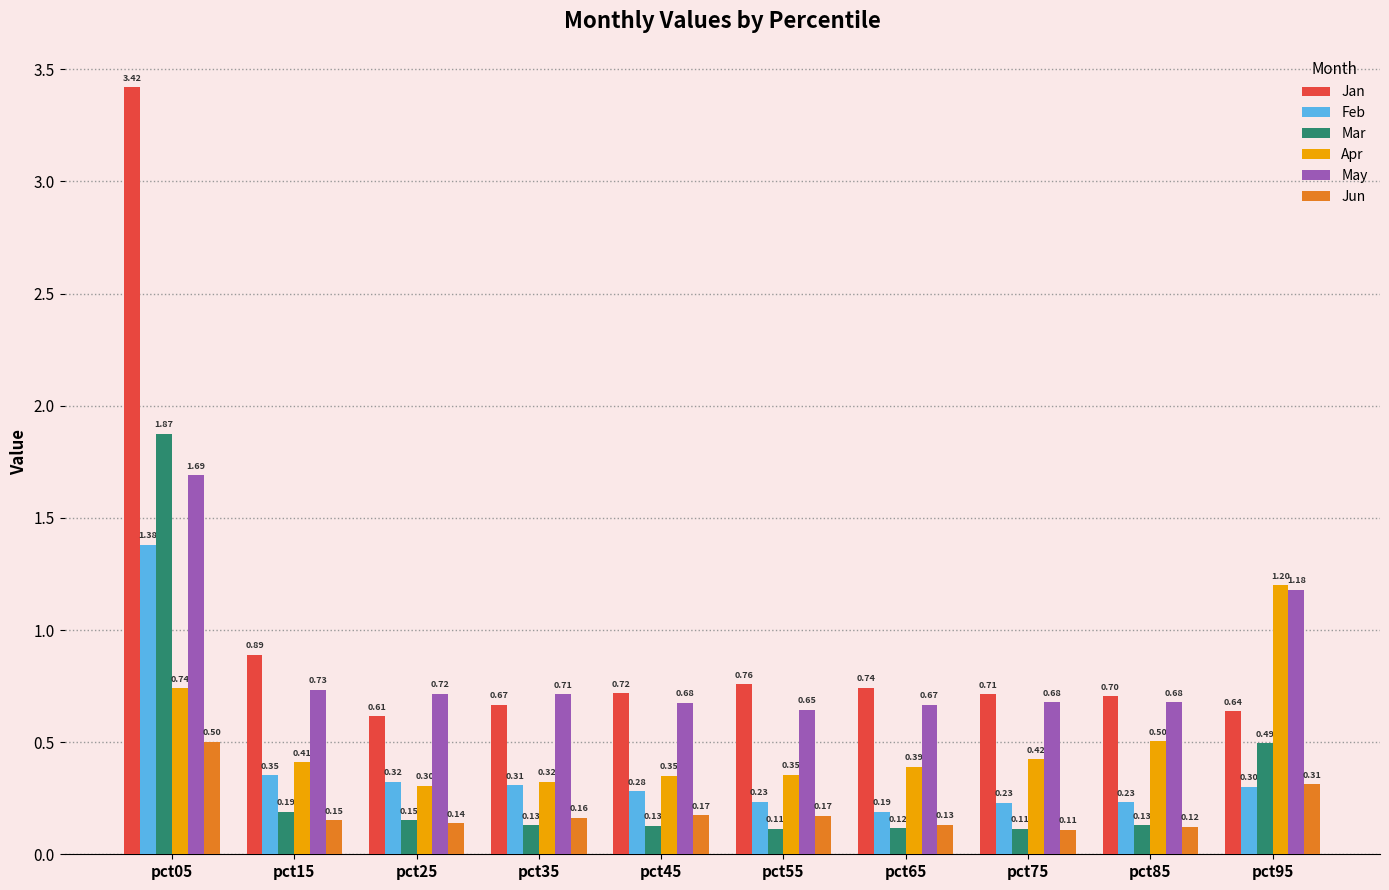

Is the value of Mar at pct55 greater than the value of Jan at pct85?

No